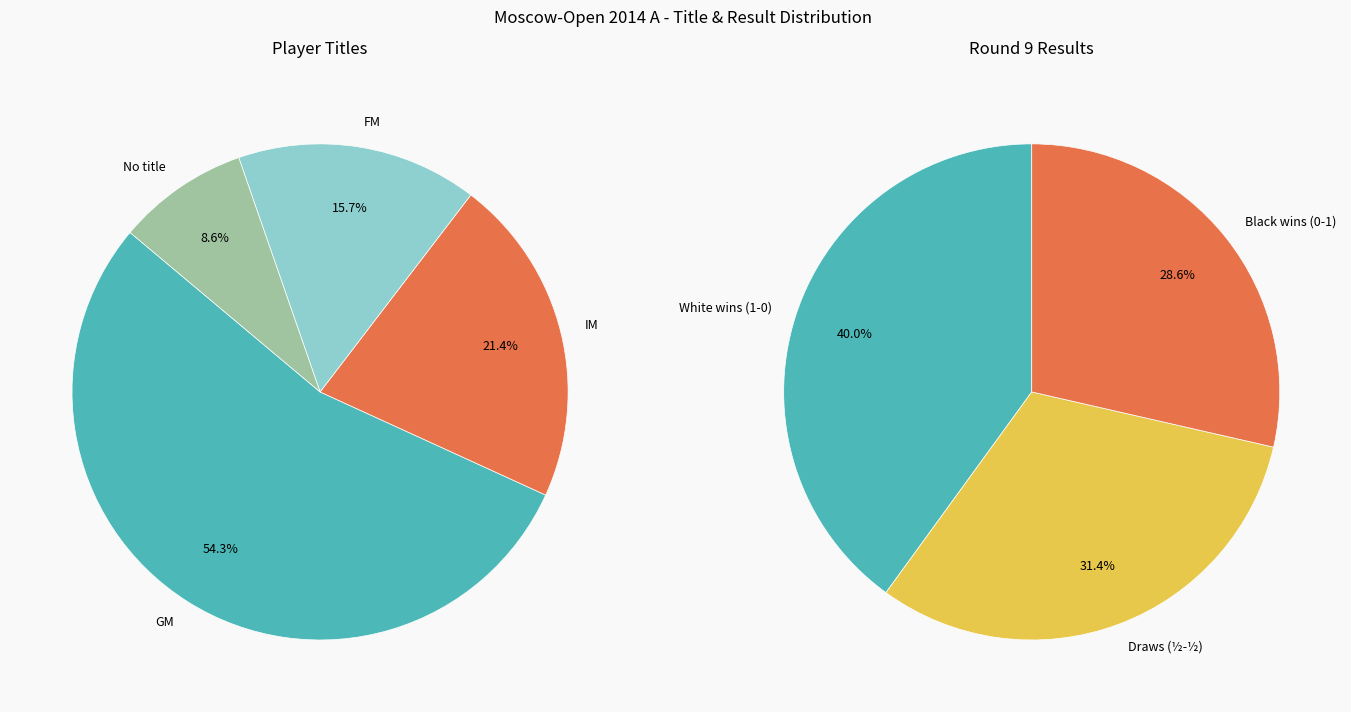

Which slice is the largest?

GM